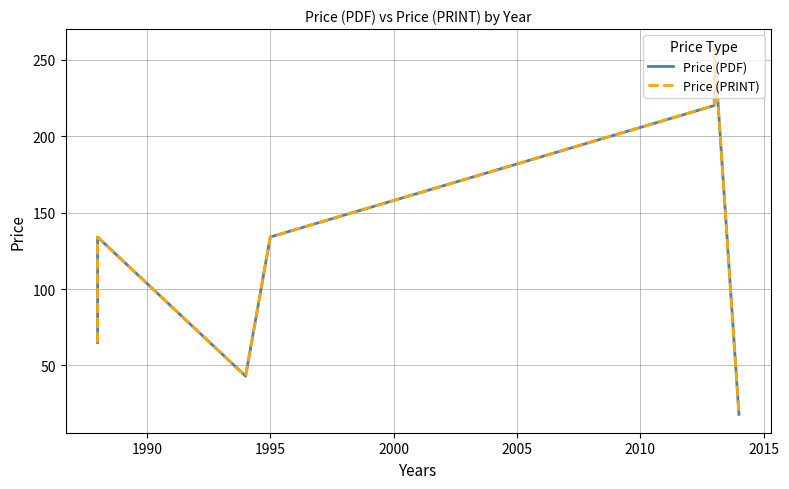

What is the value of the Price (PDF) point at the 1st from the left?

65